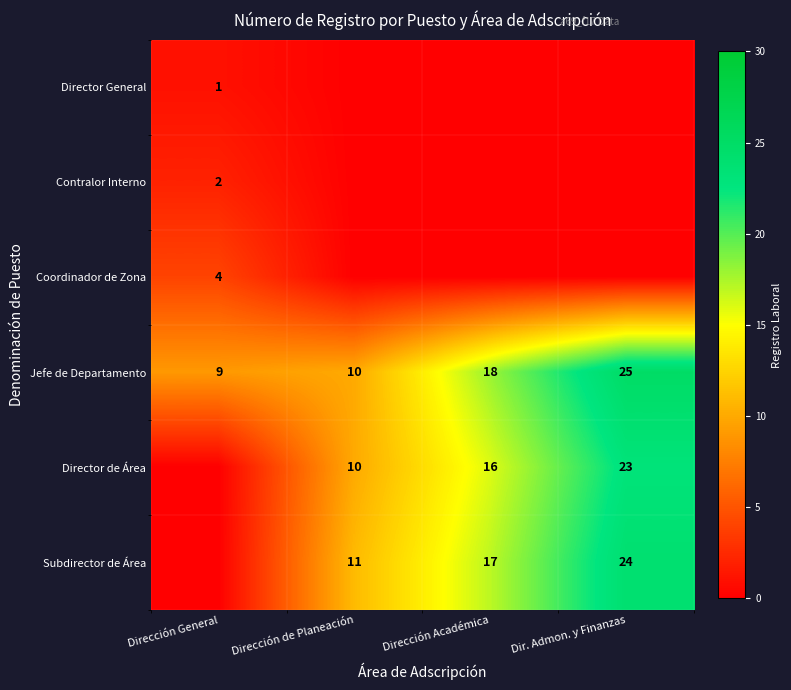

Between Dir. Admon. y Finanzas and Dirección Académica, which is larger?

Dir. Admon. y Finanzas